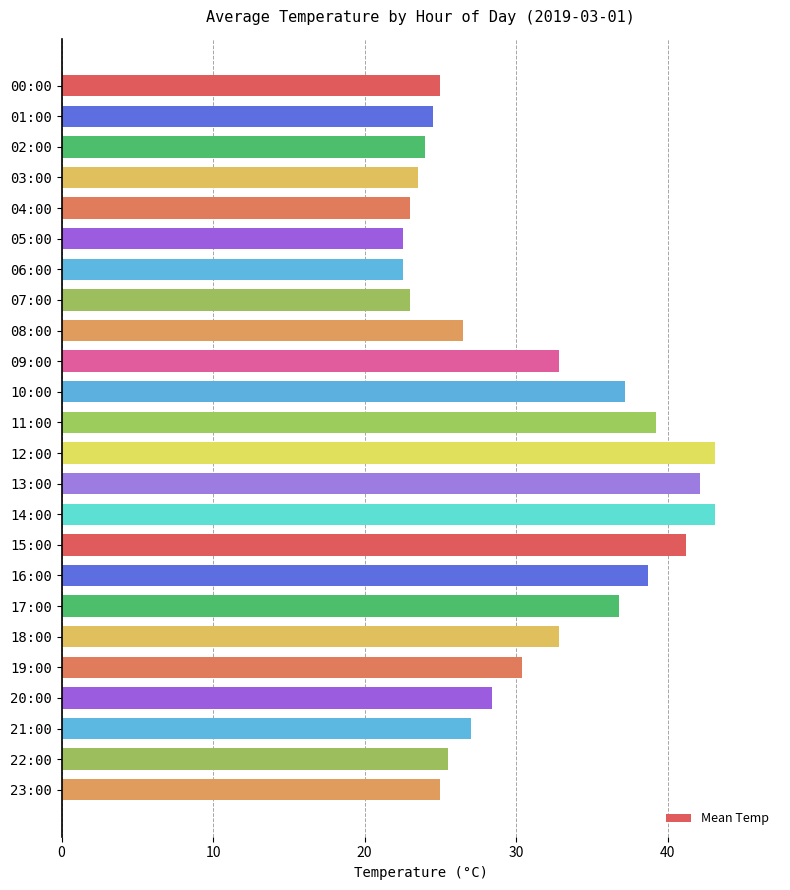

What is the smallest value displayed?

22.5